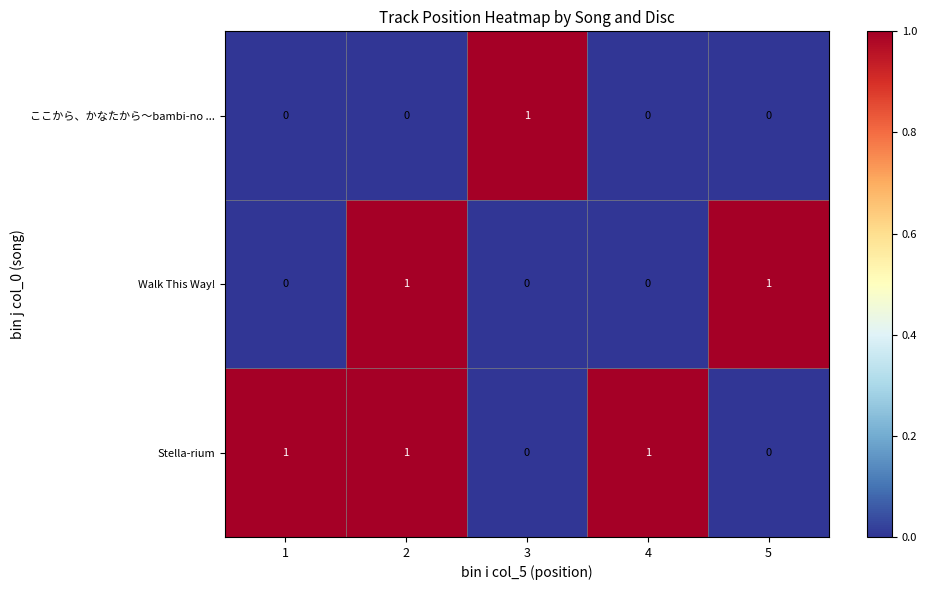

What is the spread (max minus min) of values at 1?

1